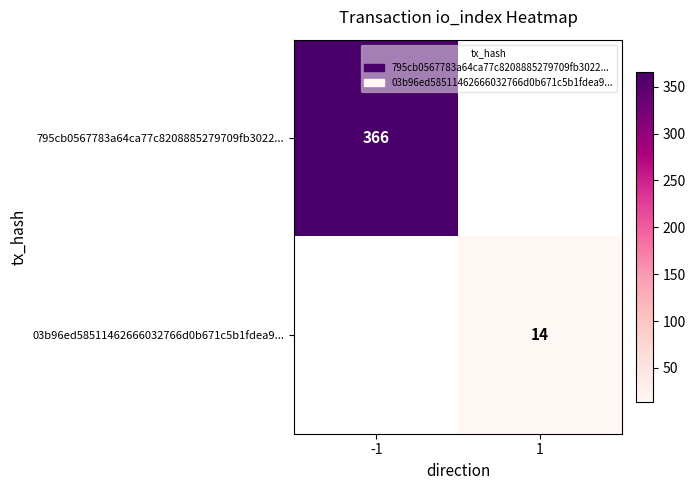

True or false: 795cb0567783a64ca77c8208885279709fb3022... has a value of 366 at -1.

True